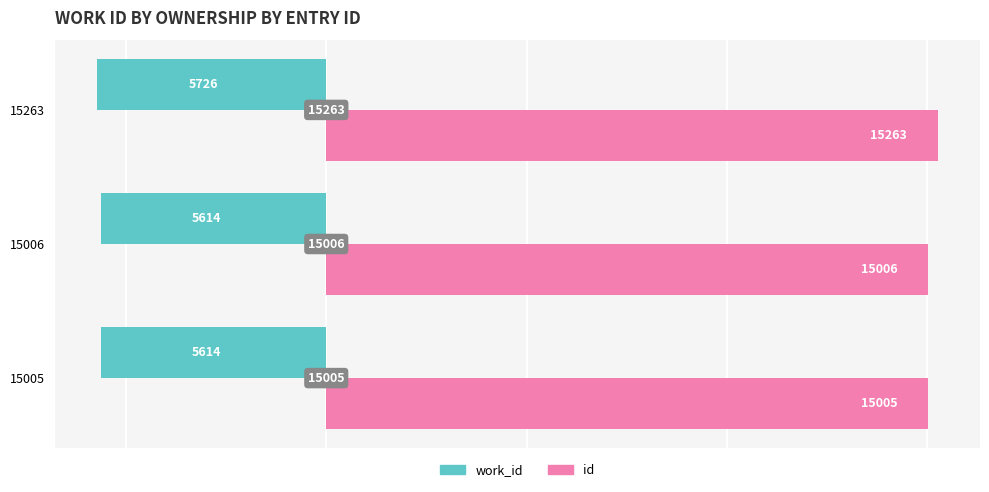

What is the difference between the highest and lowest values at 15005?

20619